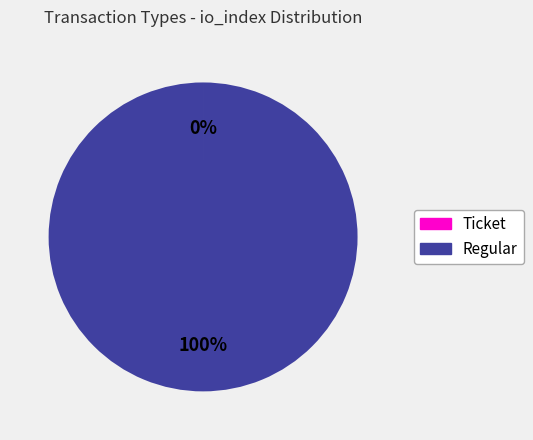

Which category accounts for the majority?

Regular